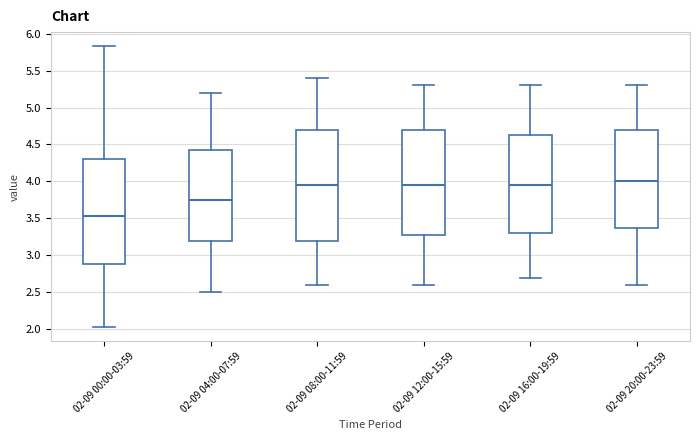

Which box is the tallest, from its lower edge to its upper edge?

02-09 08:00-11:59